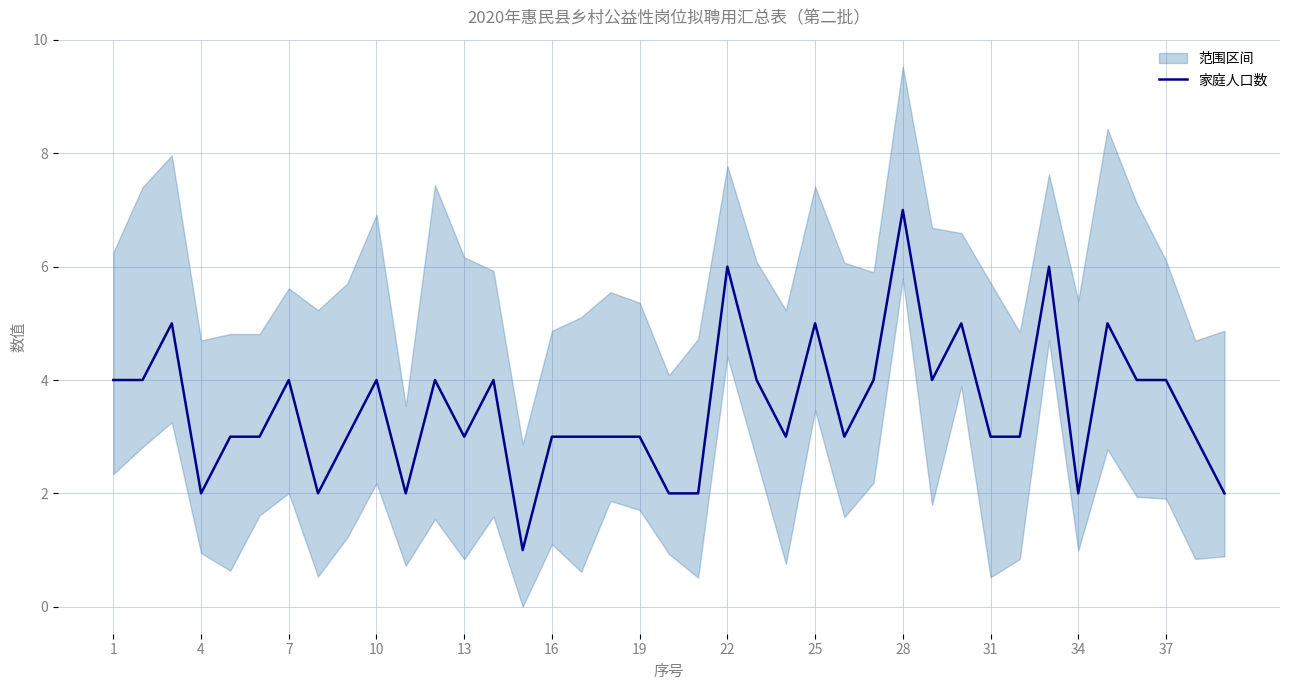

How many categories are shown in the chart?

39